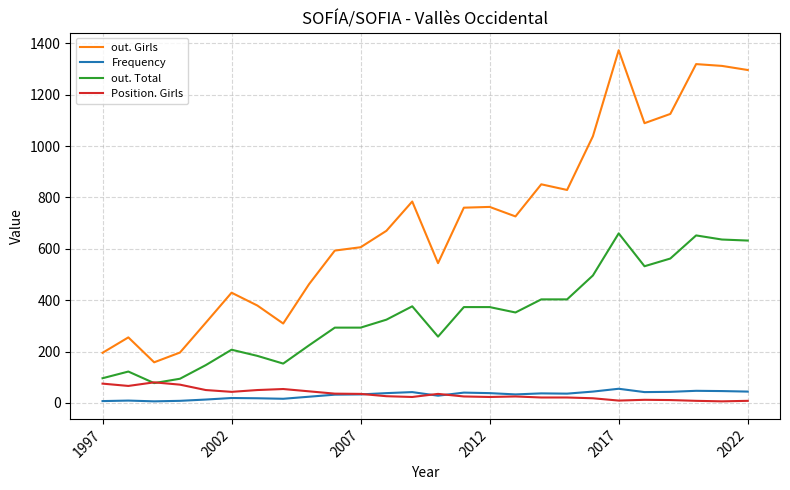

What is the maximum value shown in the chart?

1373